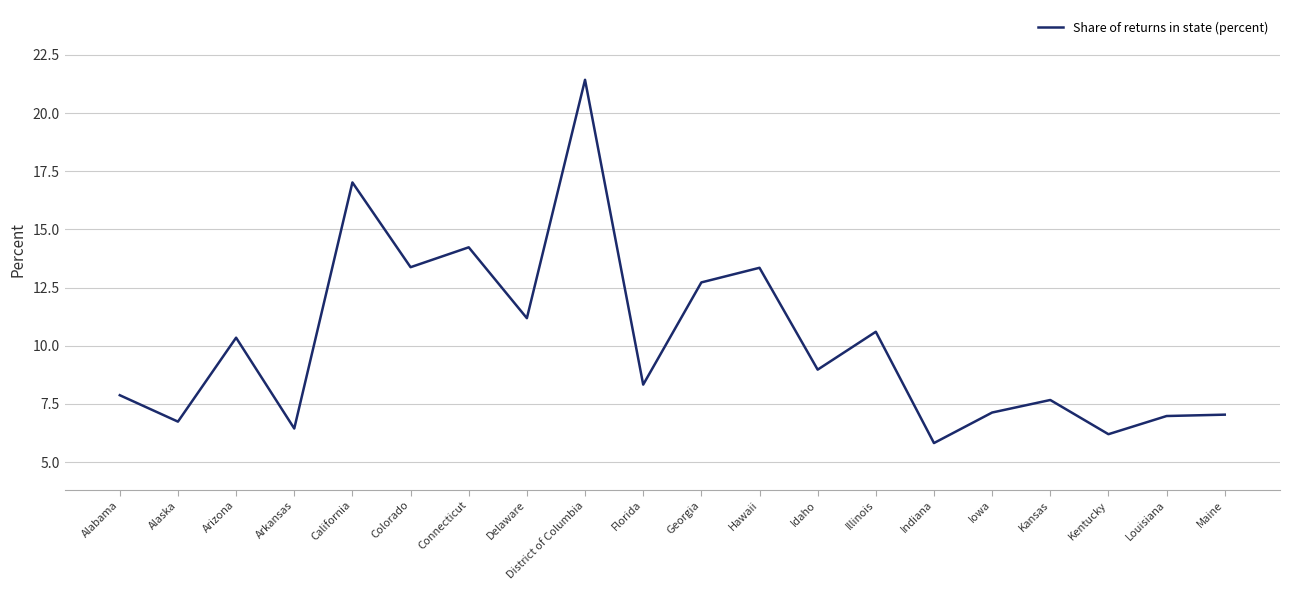

Which label corresponds to the smallest value in the chart?

Indiana